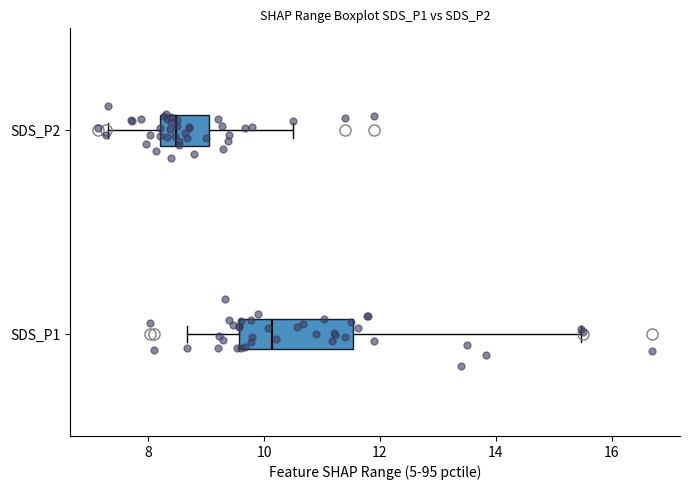

Which box's median line is the furthest to the left?

SDS_P2